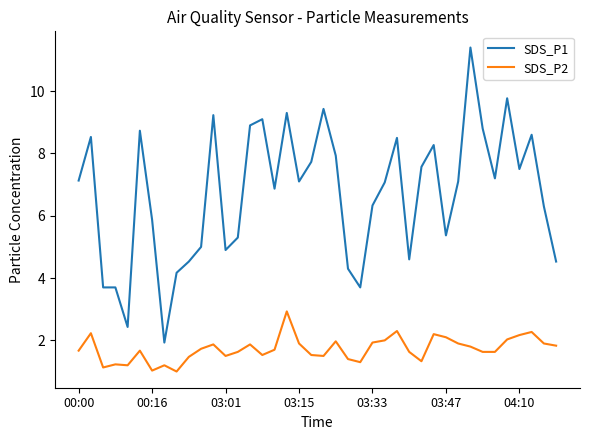

At how many categories does at least one series exceed 9?

6